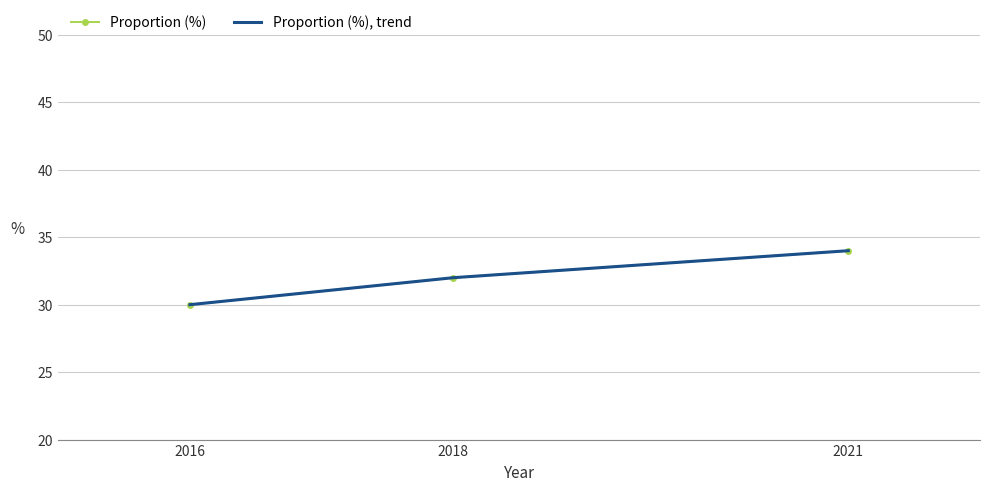

Which series has the largest total across all categories?

Proportion (%)